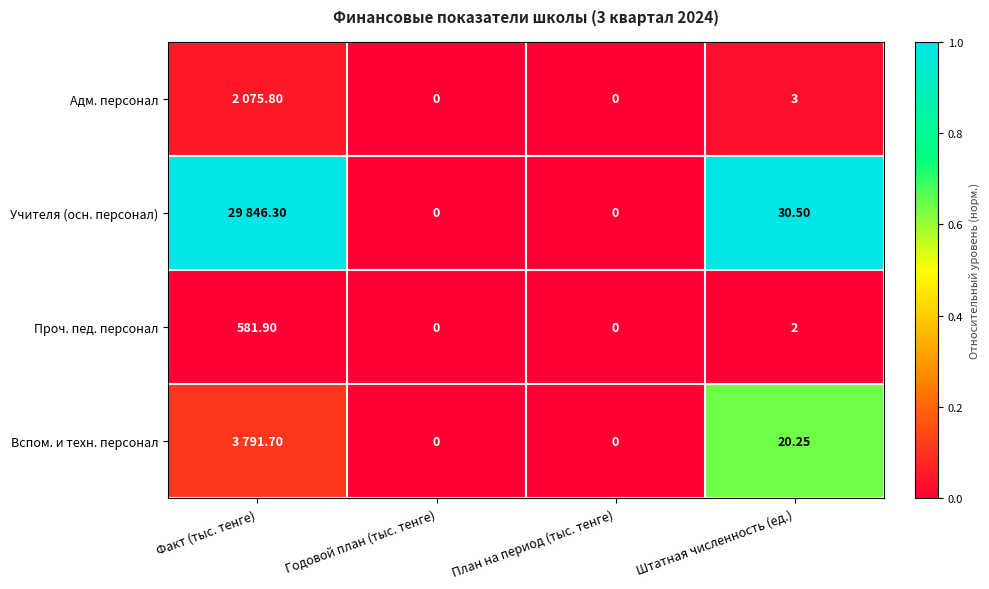

Which category has the highest value across all series?

Факт (тыс. тенге)